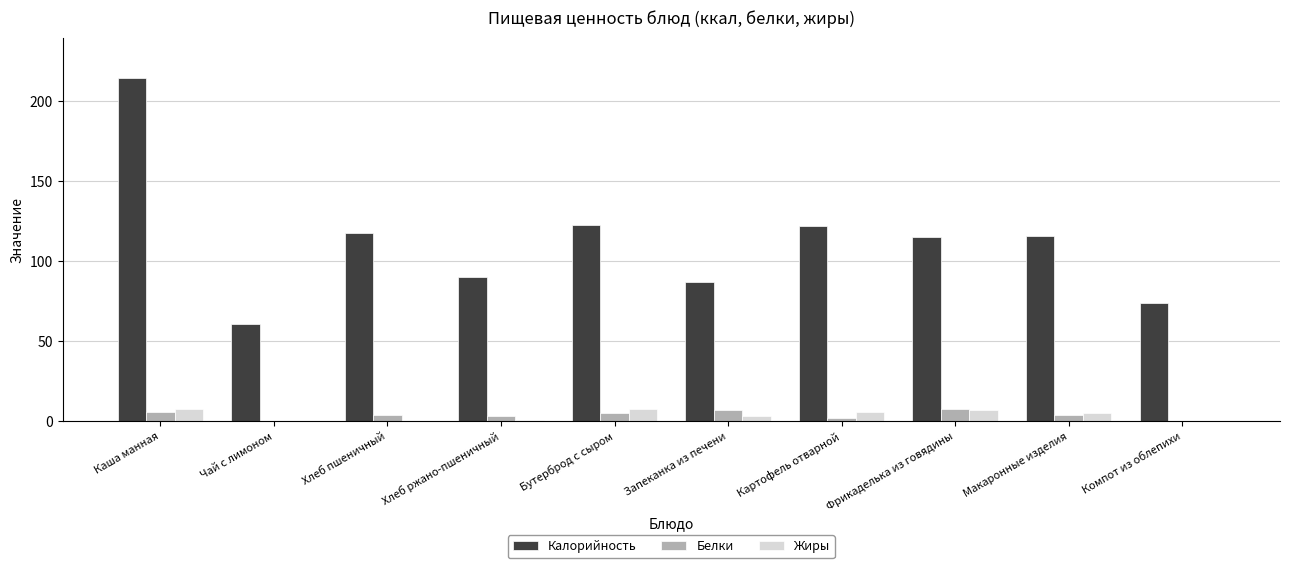

Is the value of Жиры at Запеканка из печени greater than the value of Калорийность at Хлеб ржано-пшеничный?

No